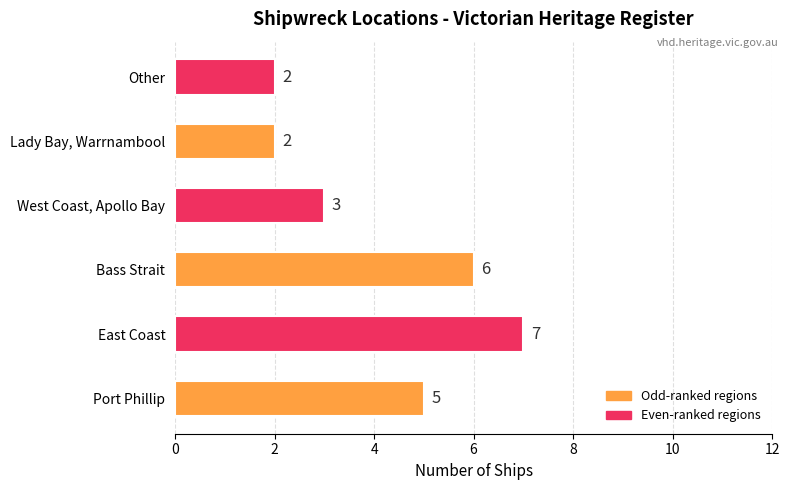

What is the sum of all values?

25